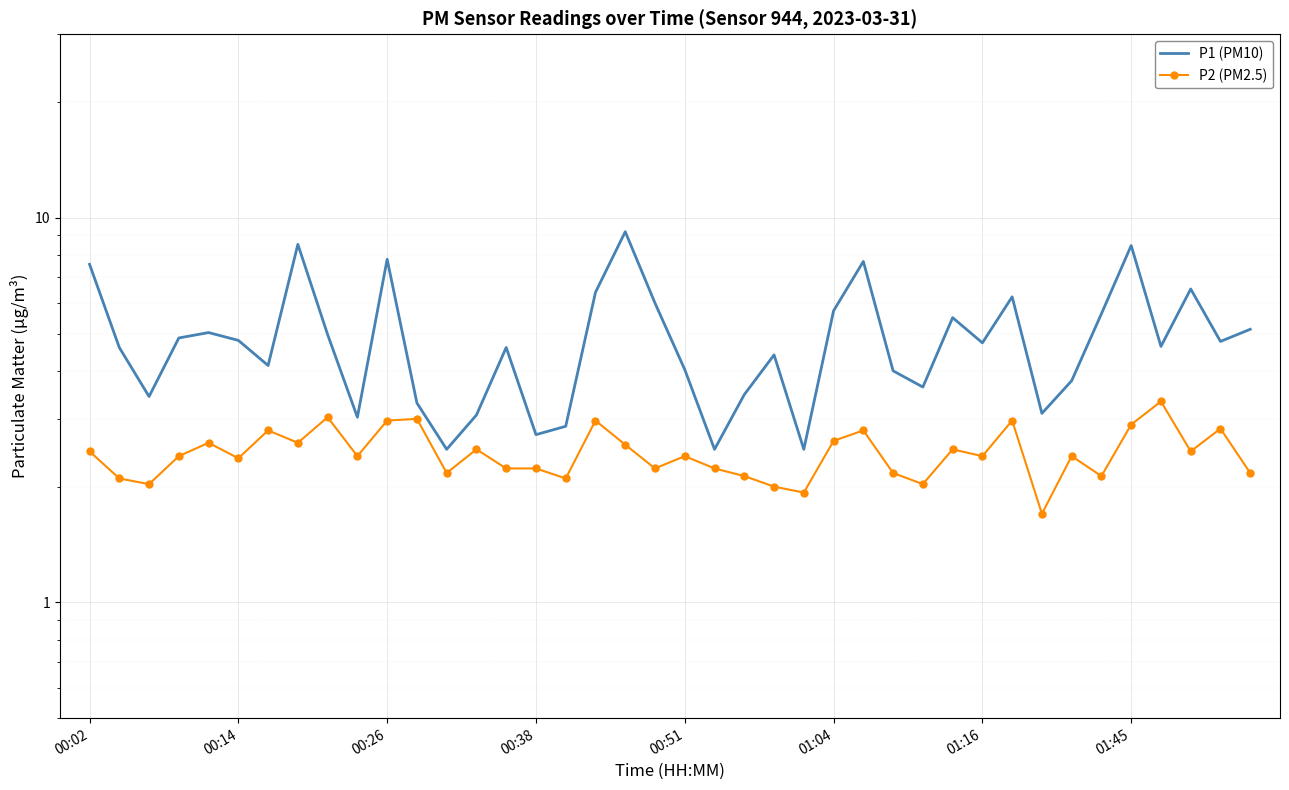

True or false: P1 (PM10) has a value of 3.1 at 8.

False